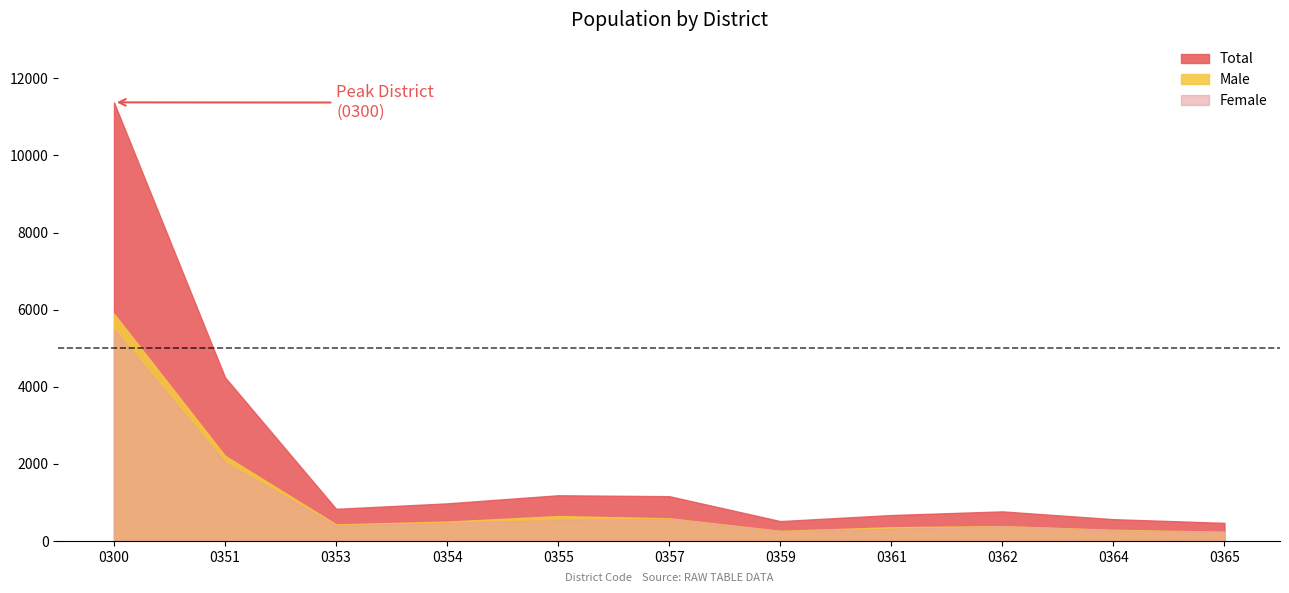

True or false: Female and Total intersect in this chart.

False